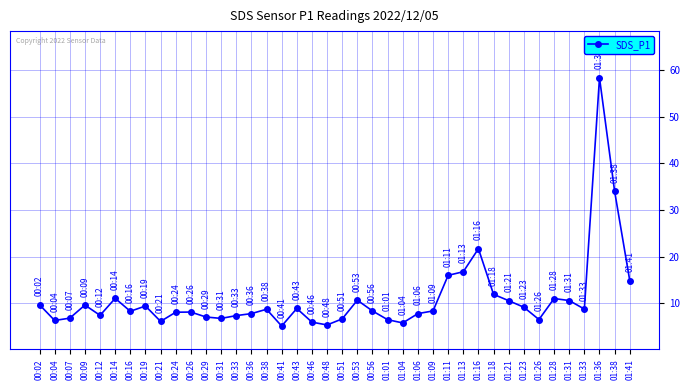

How many data points does each series have?

40